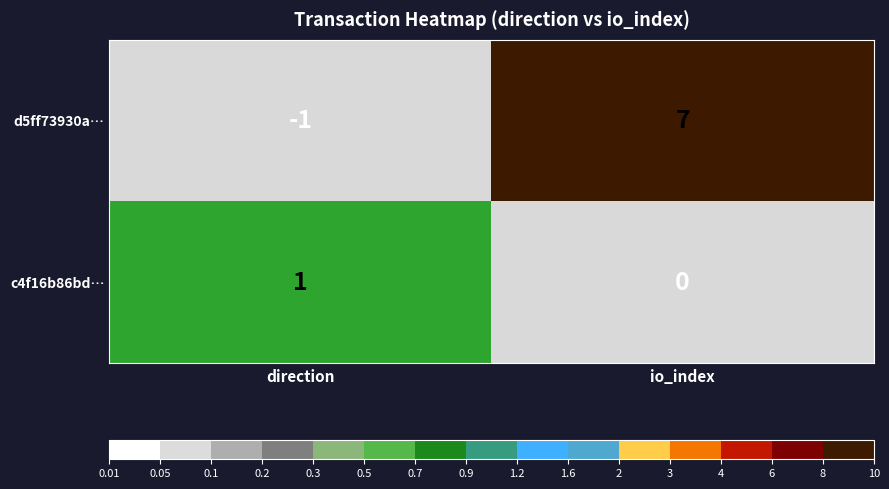

At which label does c4f16b86bd… reach its minimum?

io_index